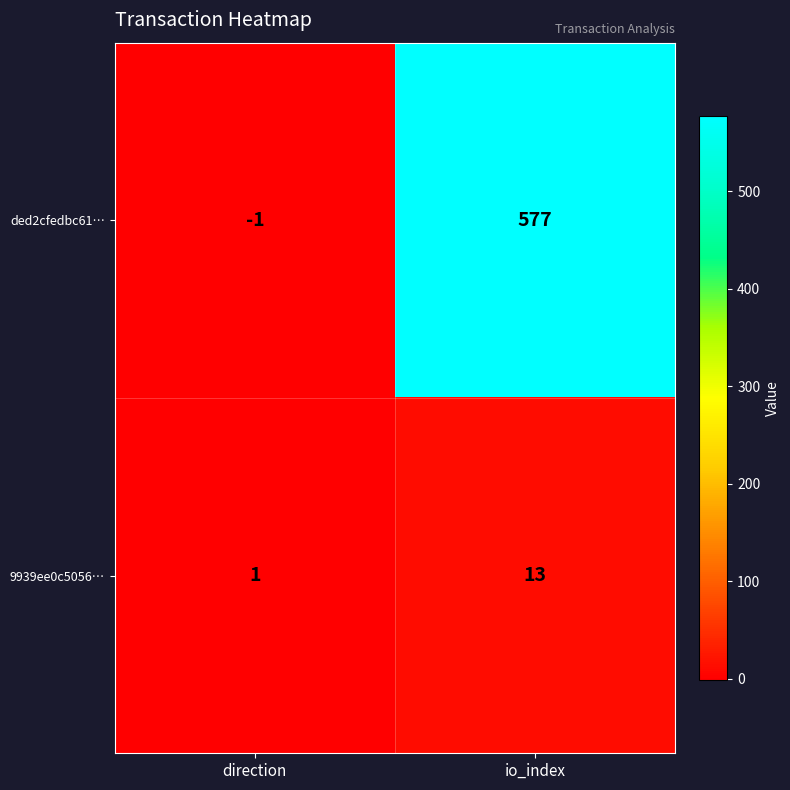

How many distinct data groups are displayed?

2